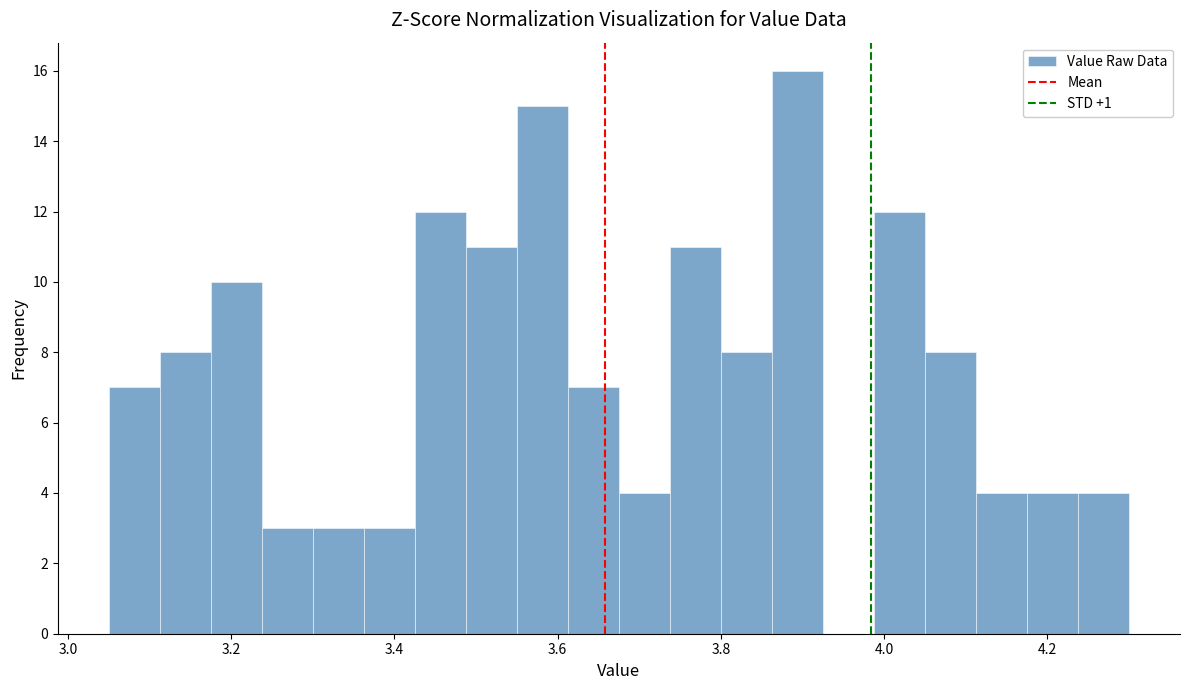

Around what value on the x-axis is the tallest bar? Give the approximate position of its centre, as read against the axis.

3.90